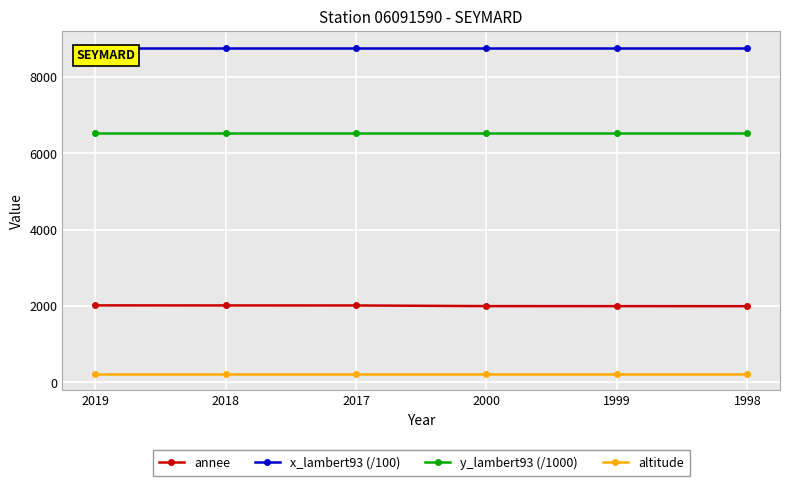

What is the minimum value for y_lambert93 (/1000)?

6543.5